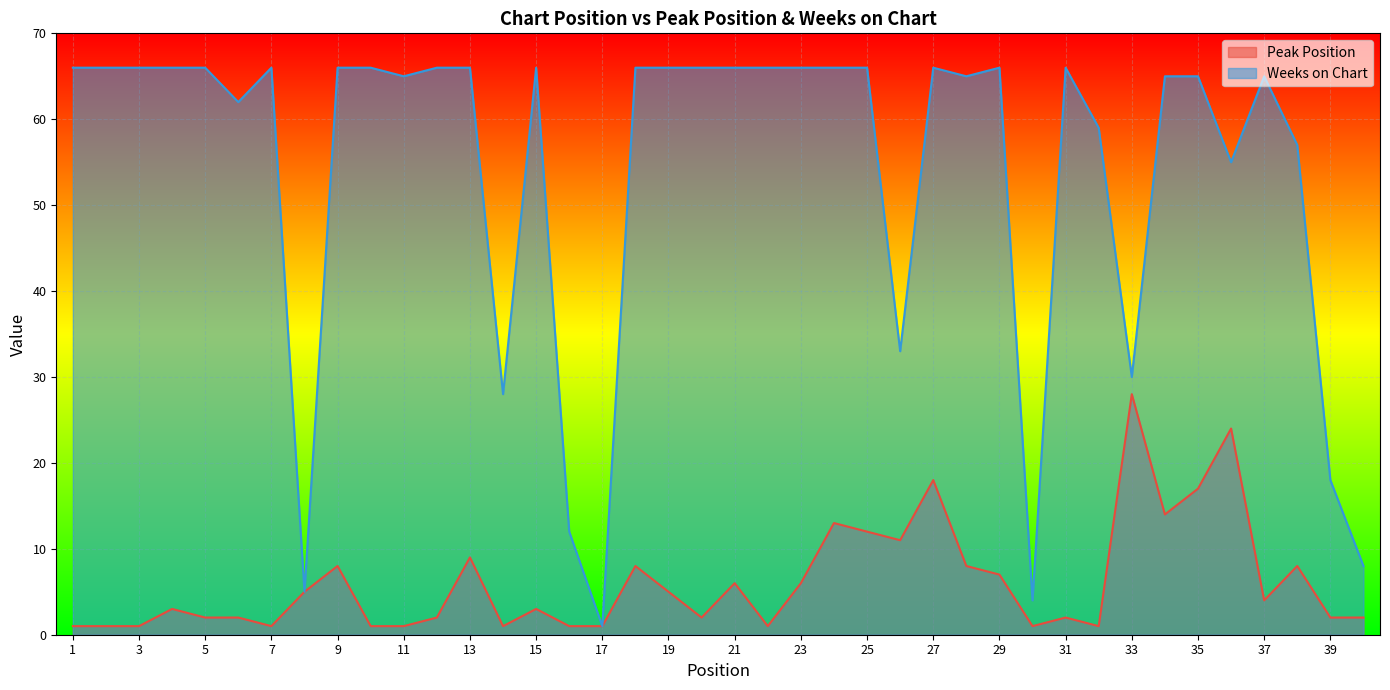

True or false: Peak Position and Weeks on Chart intersect in this chart.

False